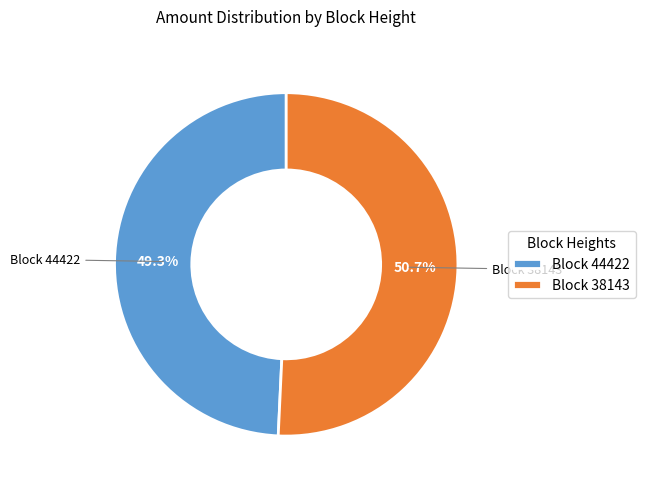

To the nearest percent, what is the difference between the largest and smallest slice percentages?

1%